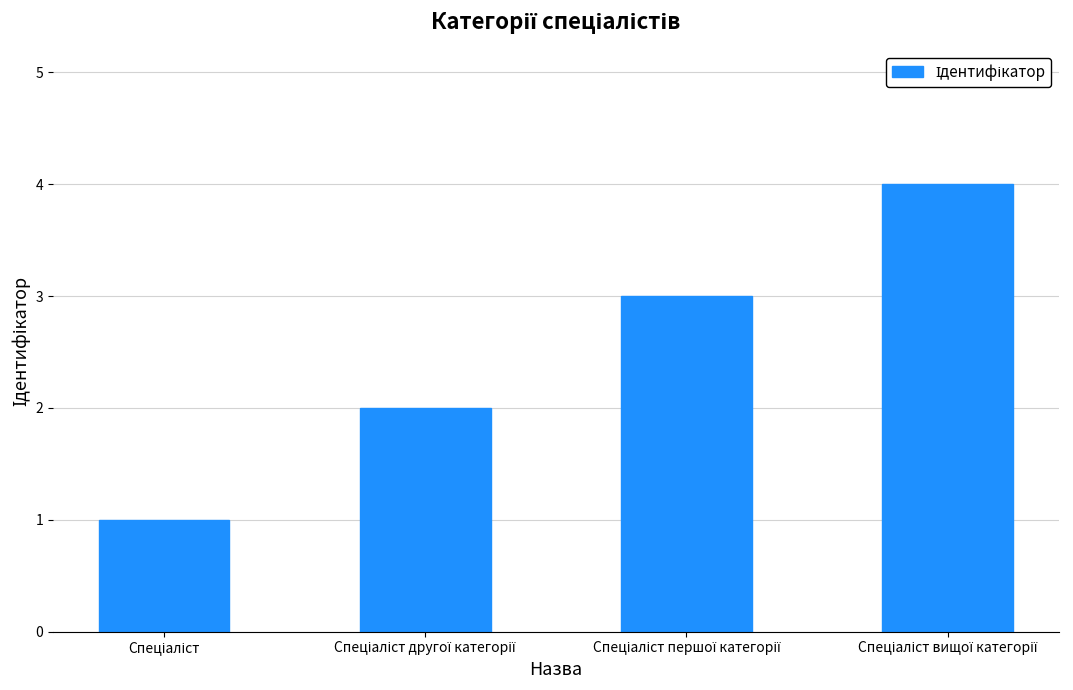

How many data points are less than 3?

2